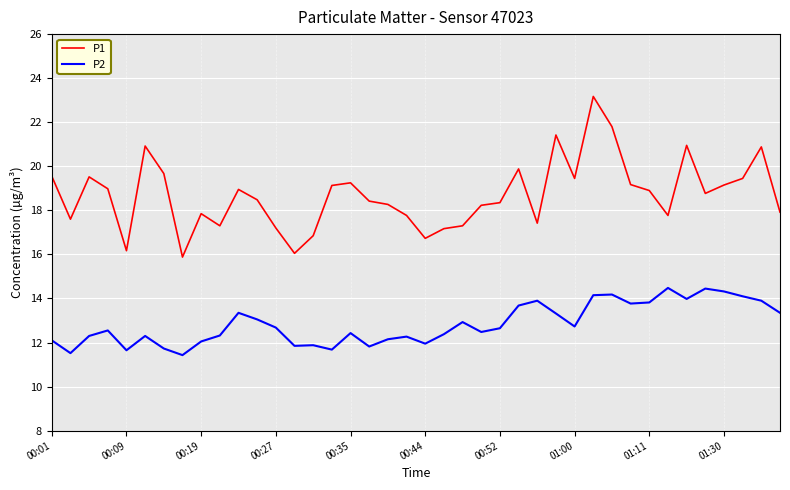

Which series has the largest range (max minus min)?

P1